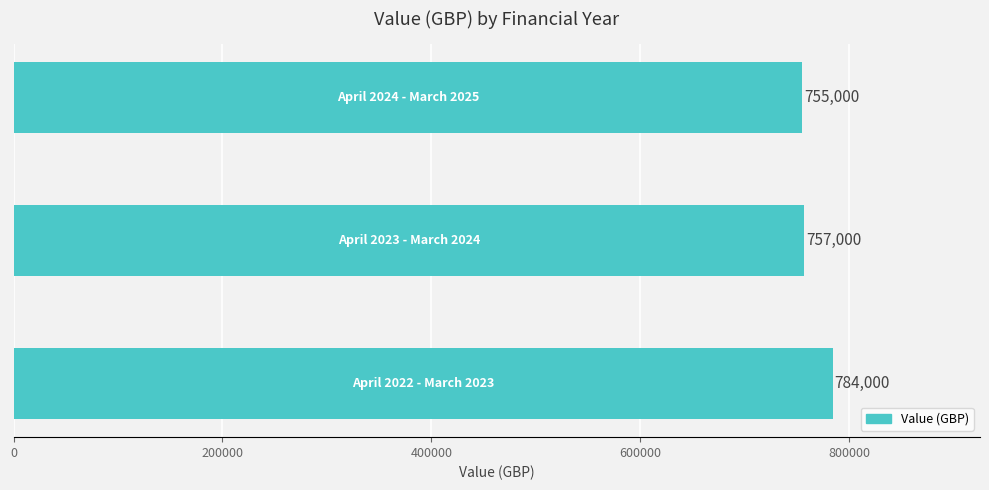

Are the bars grouped side by side (vs. stacked)?

No